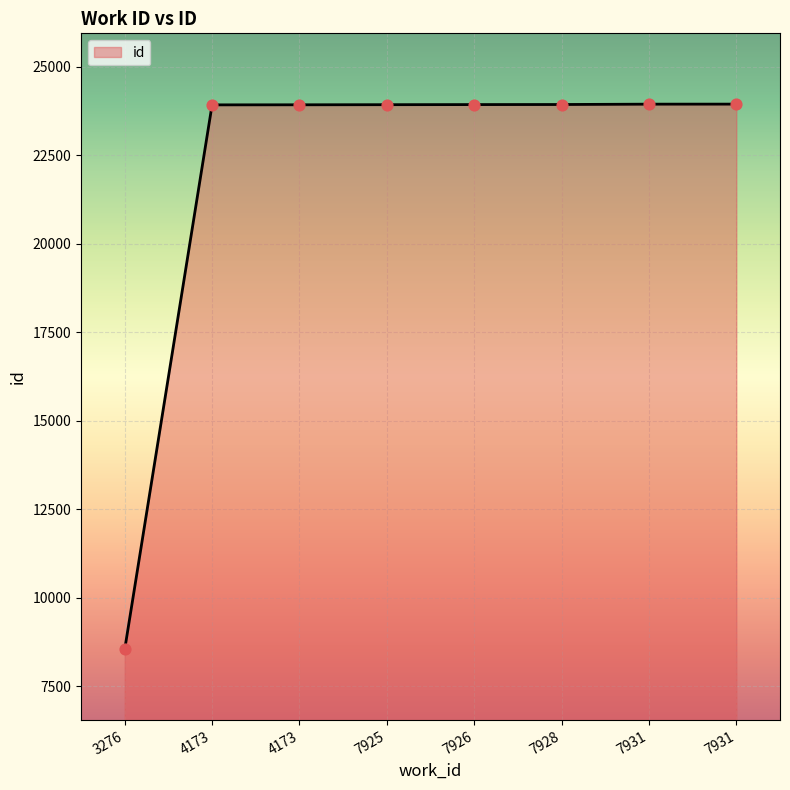

Which has a higher value, 7931 or 7926?

7931